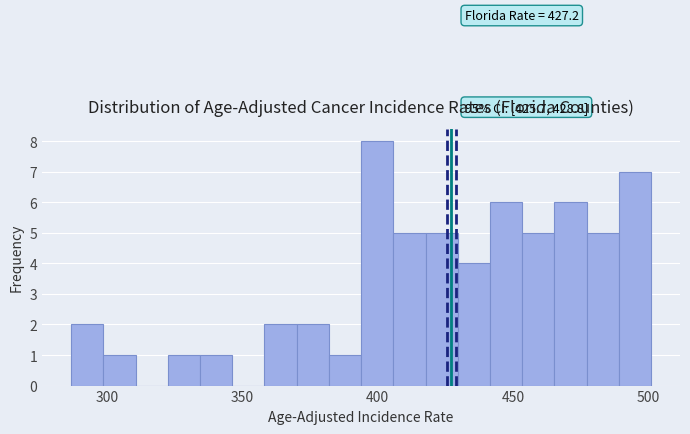

Around what value on the x-axis is the tallest bar? Give the approximate position of its centre, as read against the axis.

400